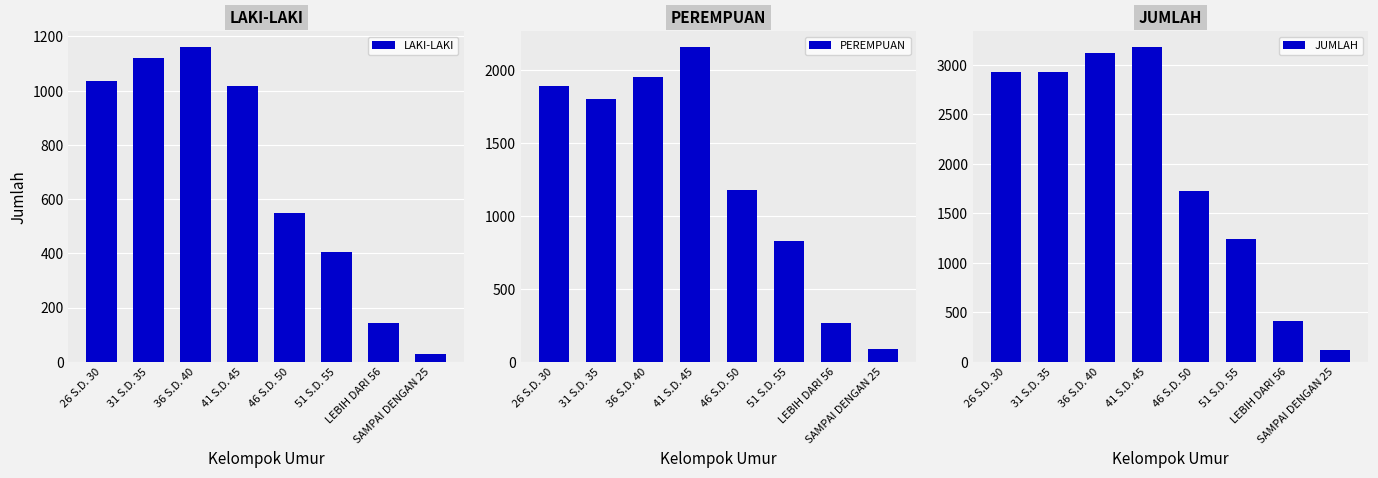

At which label does LAKI-LAKI first exceed 1019?

26 S.D. 30